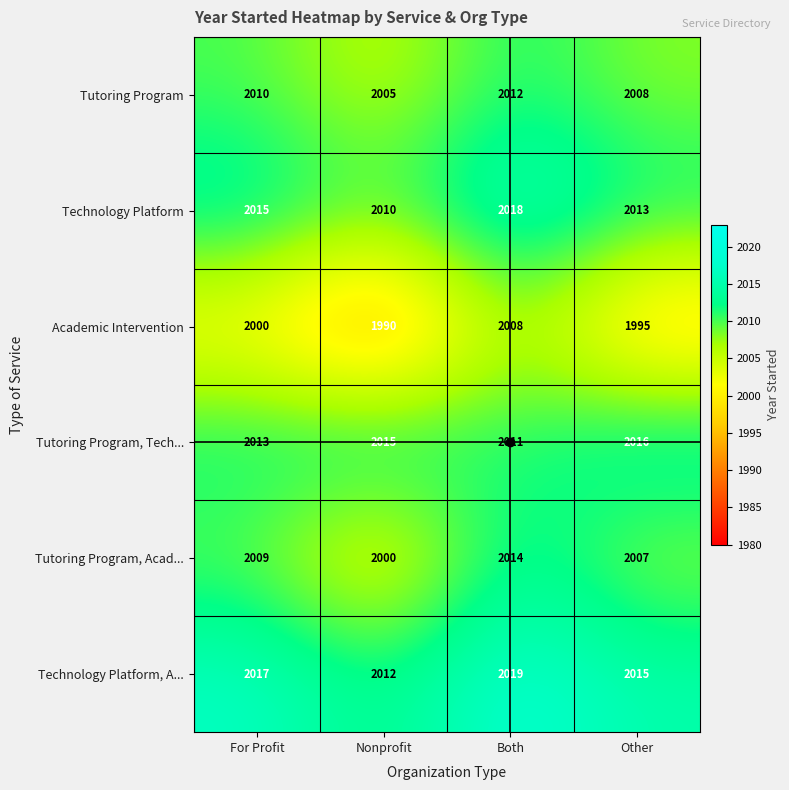

Between Nonprofit and Both, which series saw the biggest shift?

Academic Intervention